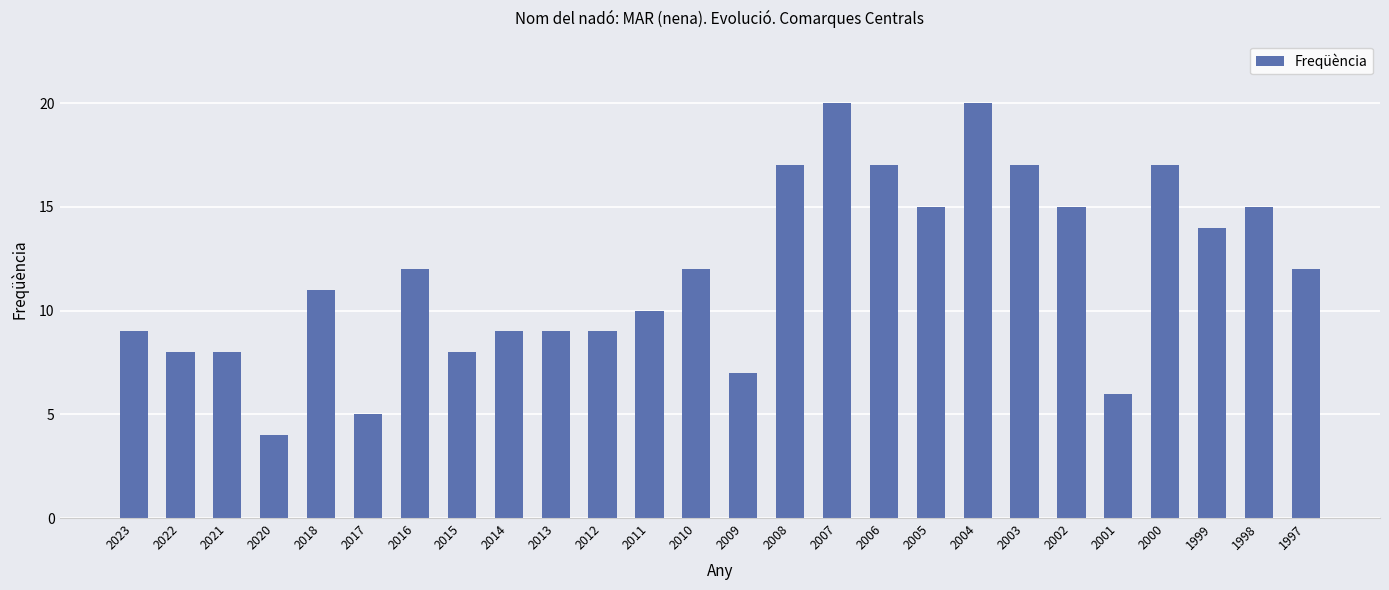

Reading left to right, transcribe all the data shown in this chart.

9	8	8	4	11	5	12	8	9	9	9	10	12	7	17	20	17	15	20	17	15	6	17	14	15	12